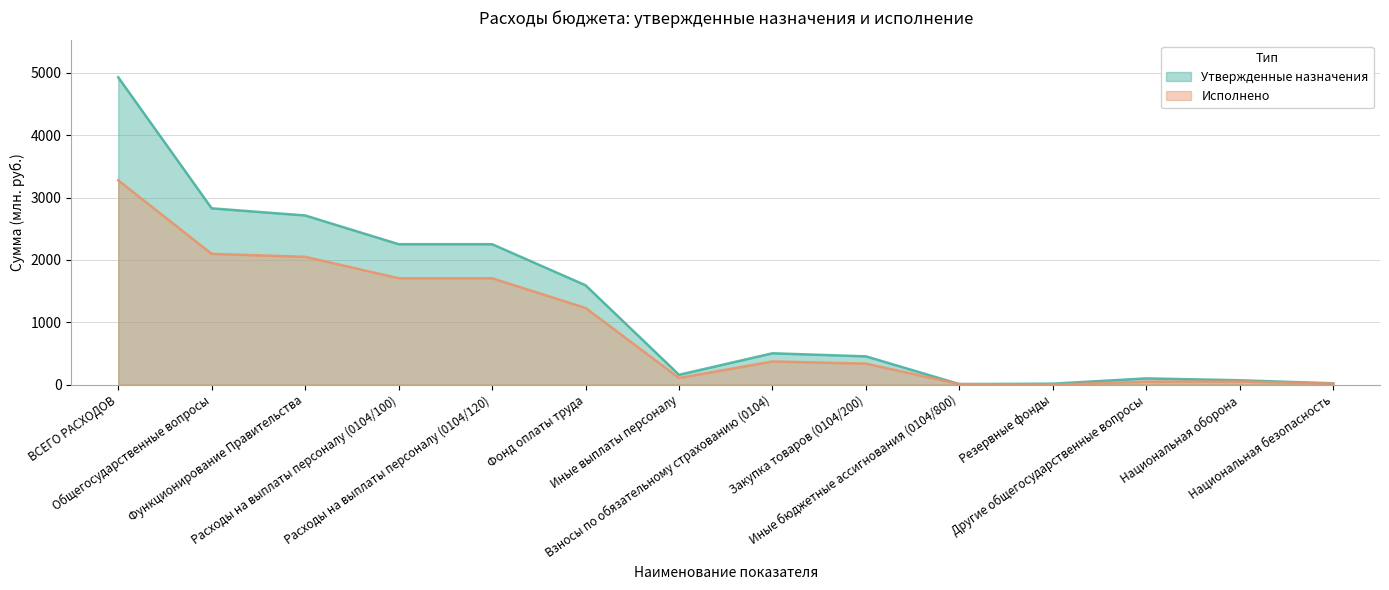

What is the sum of the Исполнено values at Национальная безопасность and Взносы по обязательному страхованию (0104)?

387.0